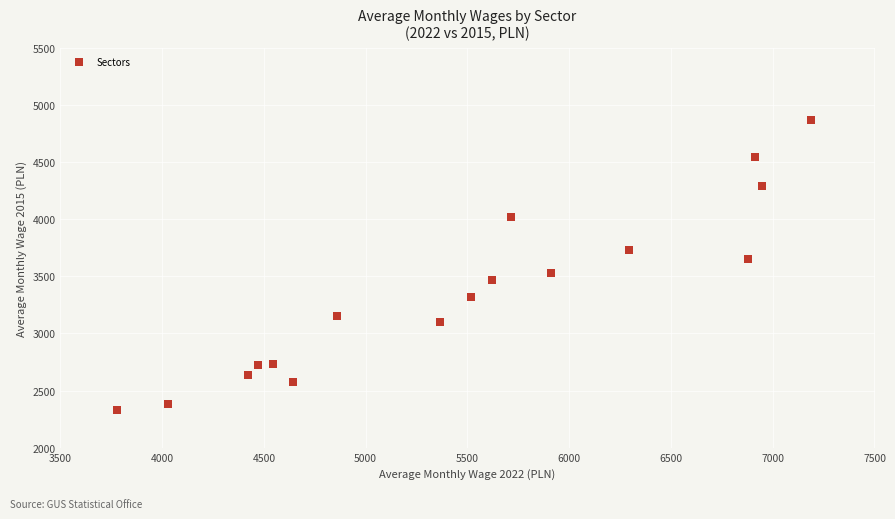

What is the range of Y values (max minus min)?

2535.7